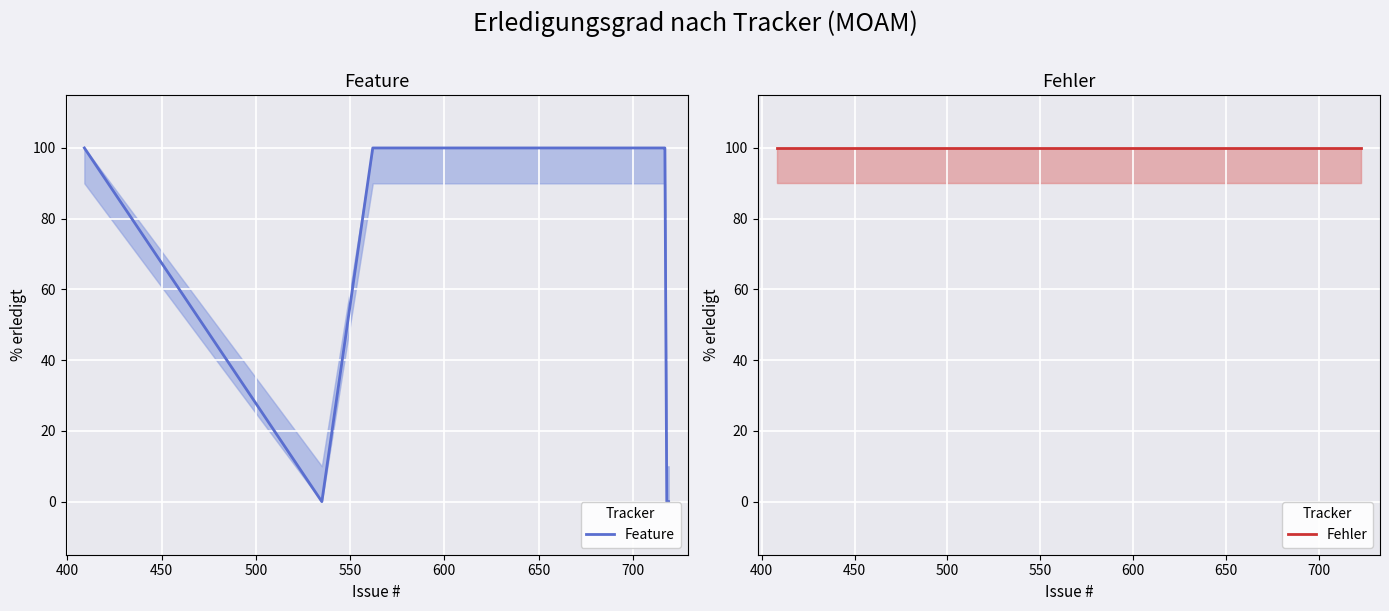

Rank the series by their average value, from lowest to highest.

Feature, Fehler